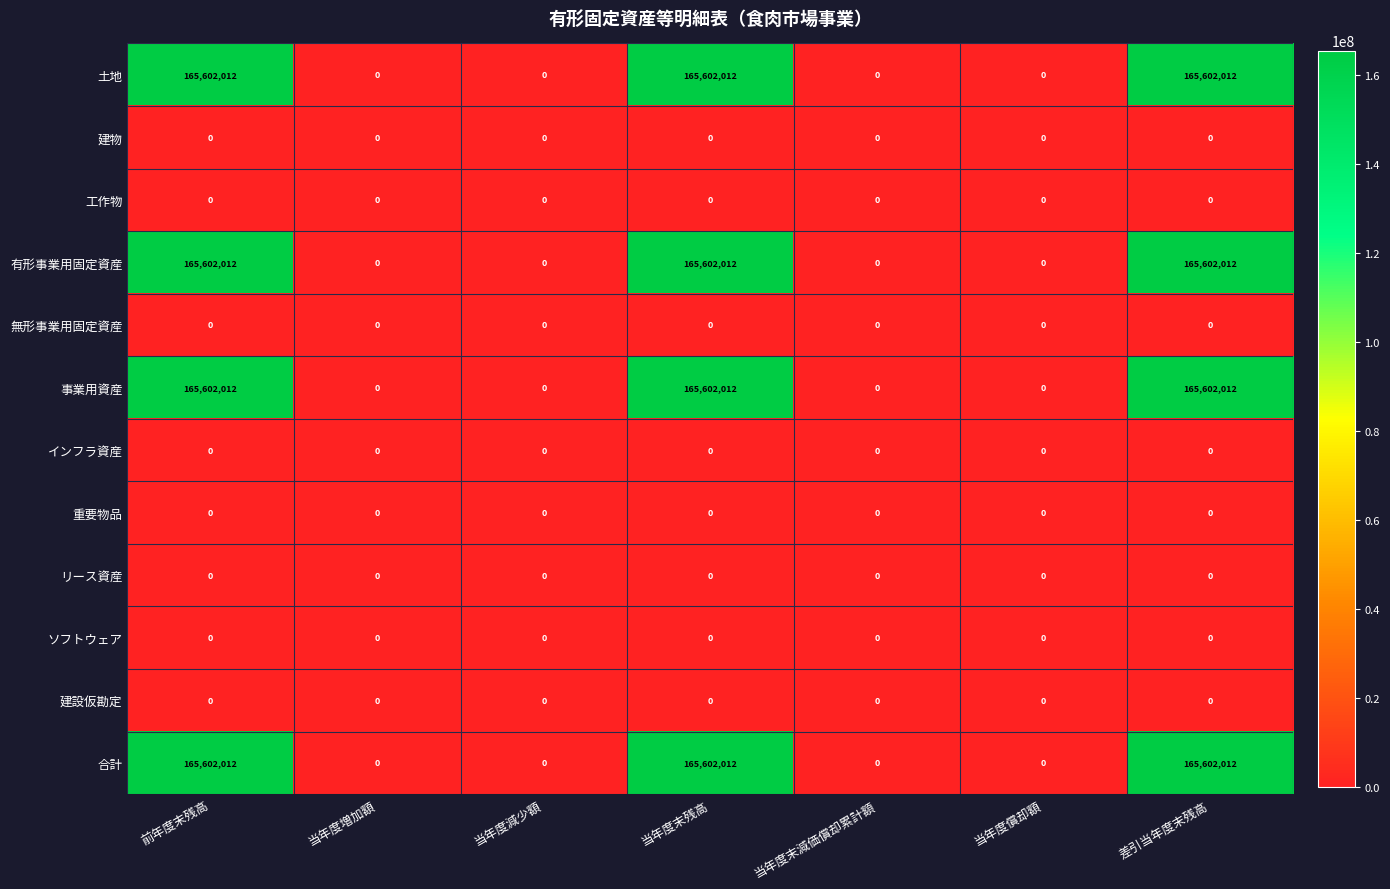

How many 土地 values are between 0 and 165602012?

7